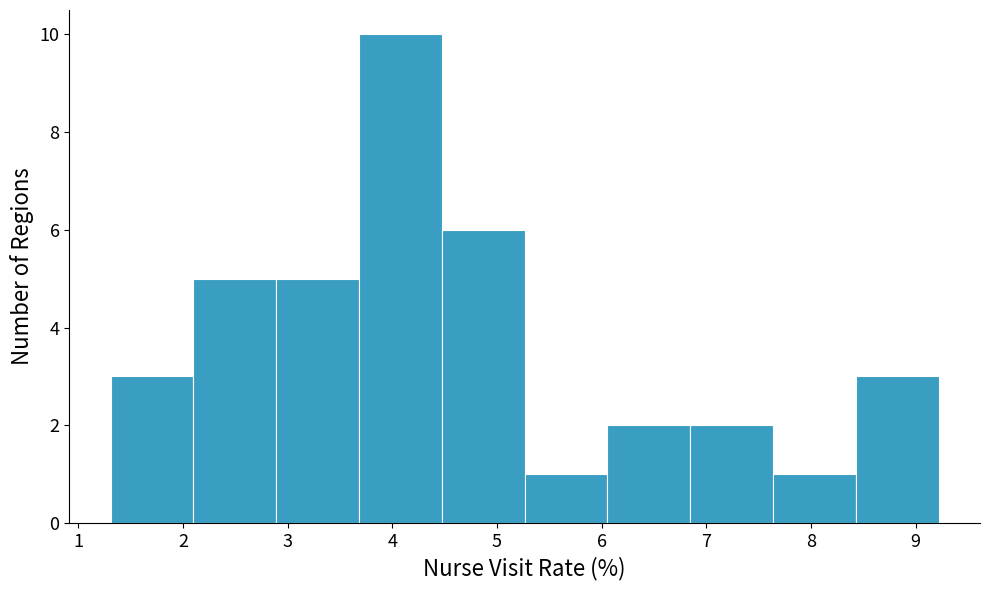

Reading left to right, list every bar in this chart as the range it spans on the x-axis followed by its height. Neither the bar edges nor the heights are printed on the chart, so give them approximately, as read against the axes.

1.3 to 2.1: 3
2.1 to 2.9: 5
2.9 to 3.7: 5
3.7 to 4.5: 10
4.5 to 5.3: 6
5.3 to 6.1: 1
6.1 to 6.8: 2
6.8 to 7.6: 2
7.6 to 8.4: 1
8.4 to 9.2: 3